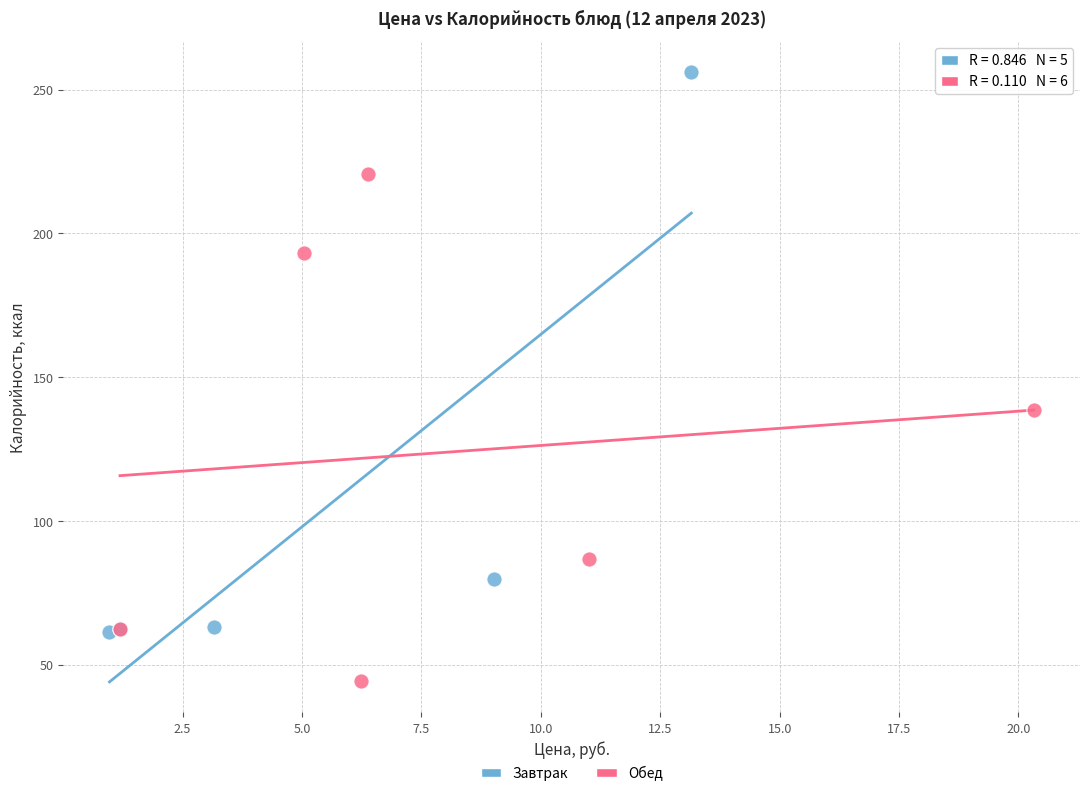

Which series reaches the maximum Y coordinate?

Завтрак